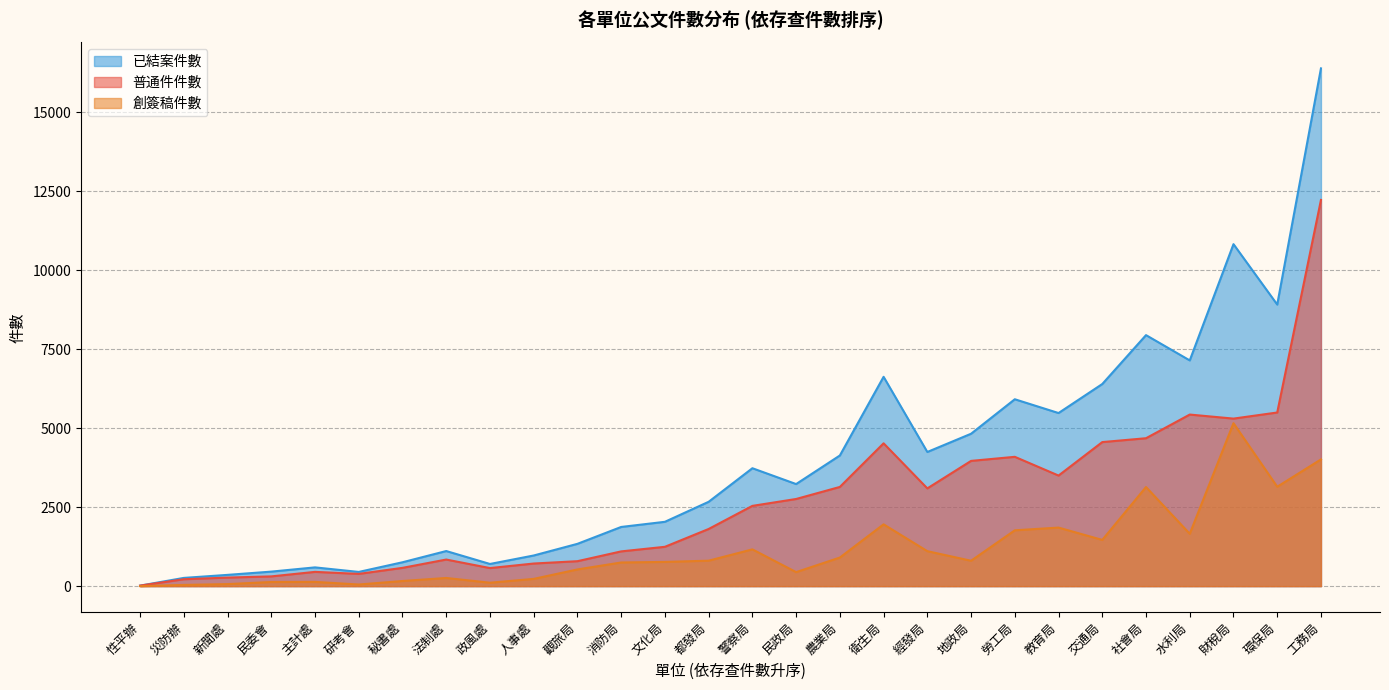

Rank the series by their maximum value, from highest to lowest.

已結案件數, 普通件件數, 創簽稿件數